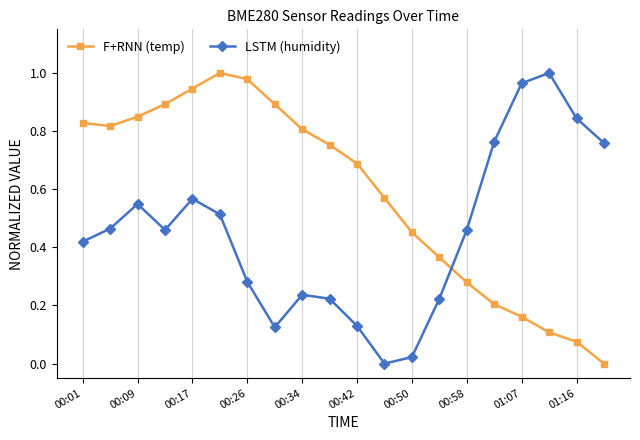

How many interior local peaks does the F+RNN (temp) series have?

1